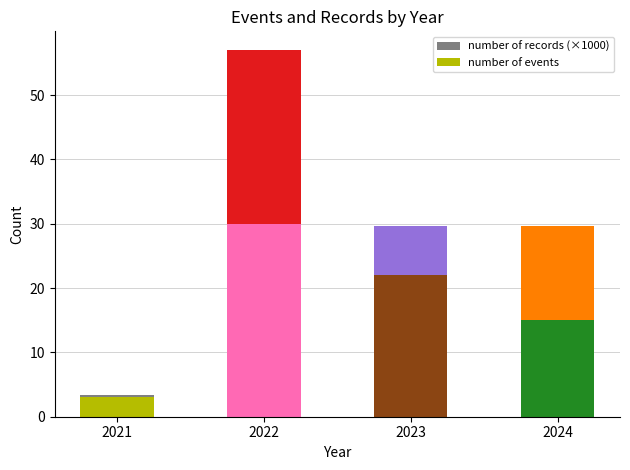

List the labels in order of number of events value, largest first.

2022, 2023, 2024, 2021